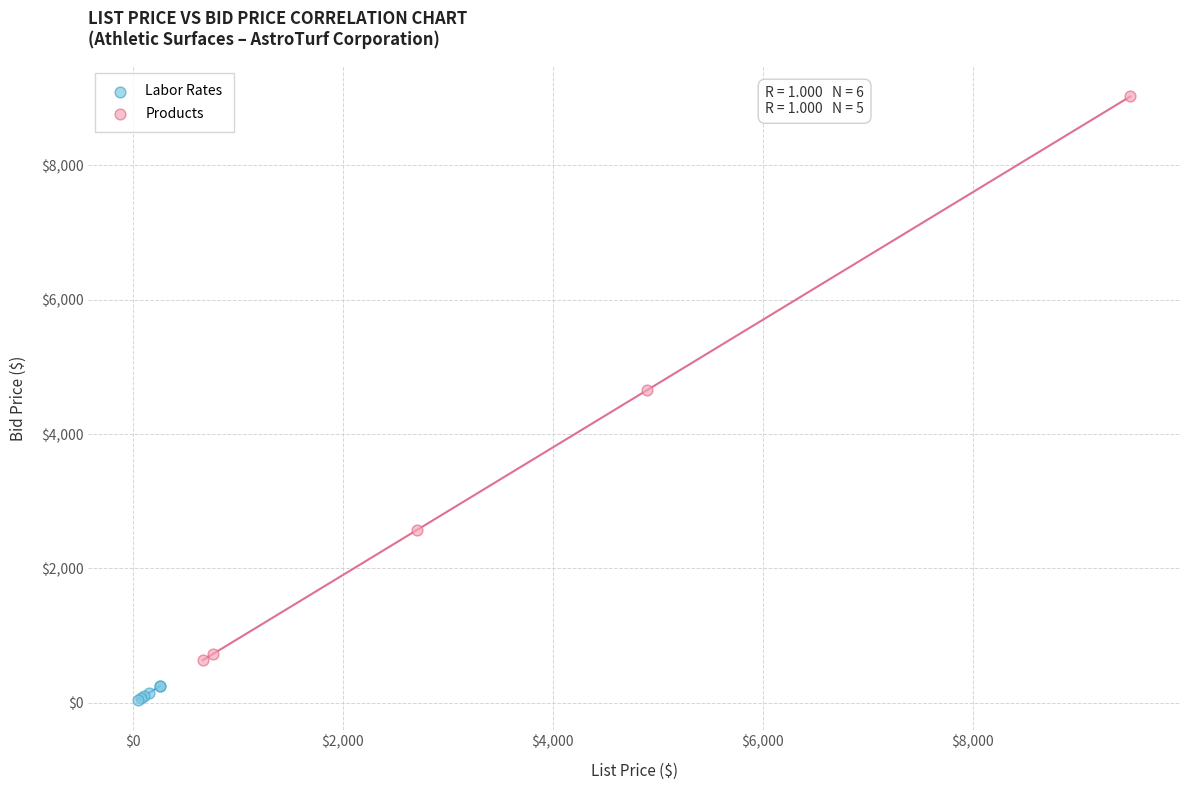

Which series reaches the maximum Y coordinate?

Products